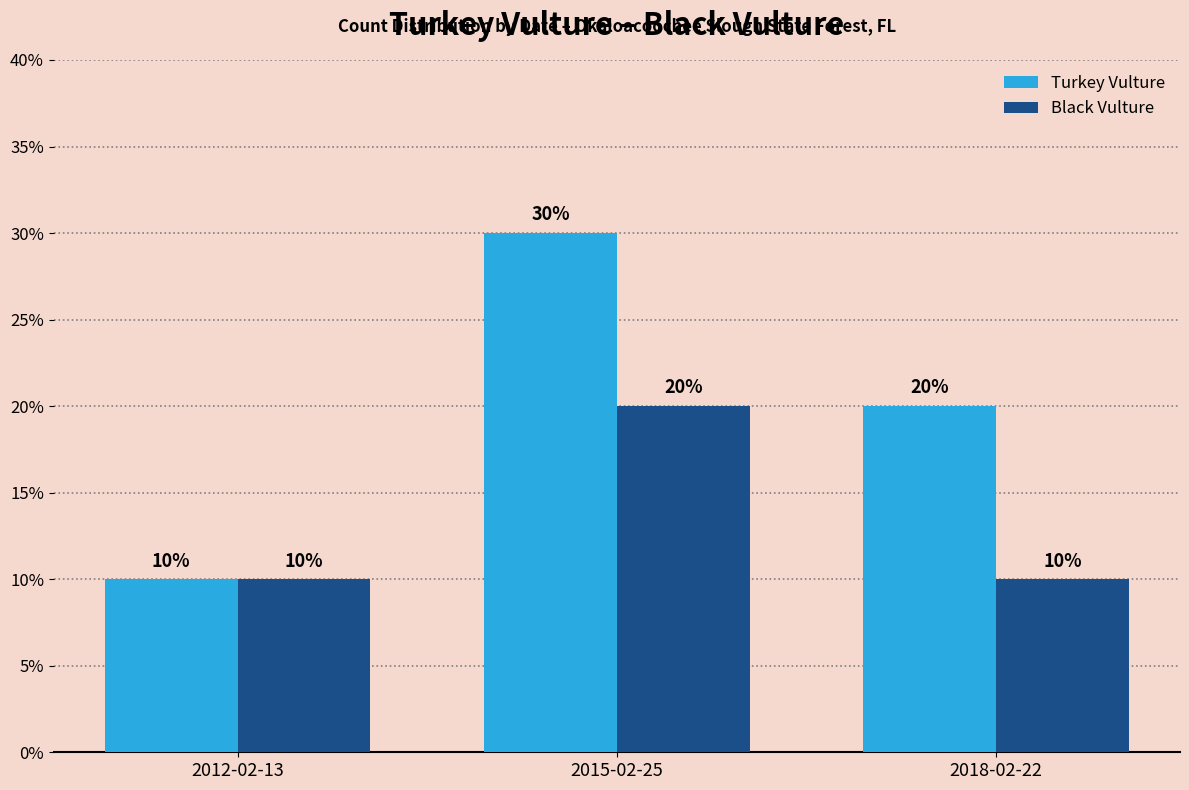

Which series has the largest range (max minus min)?

Turkey Vulture